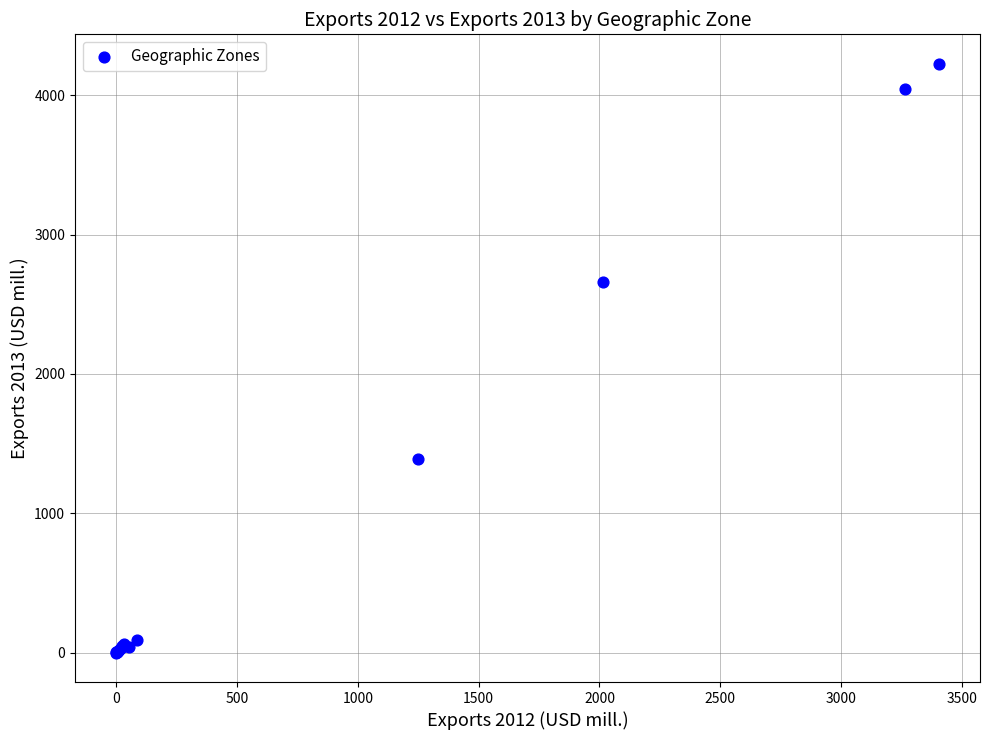

What Y value in the scatter plot is closest to 2112?

2657.1